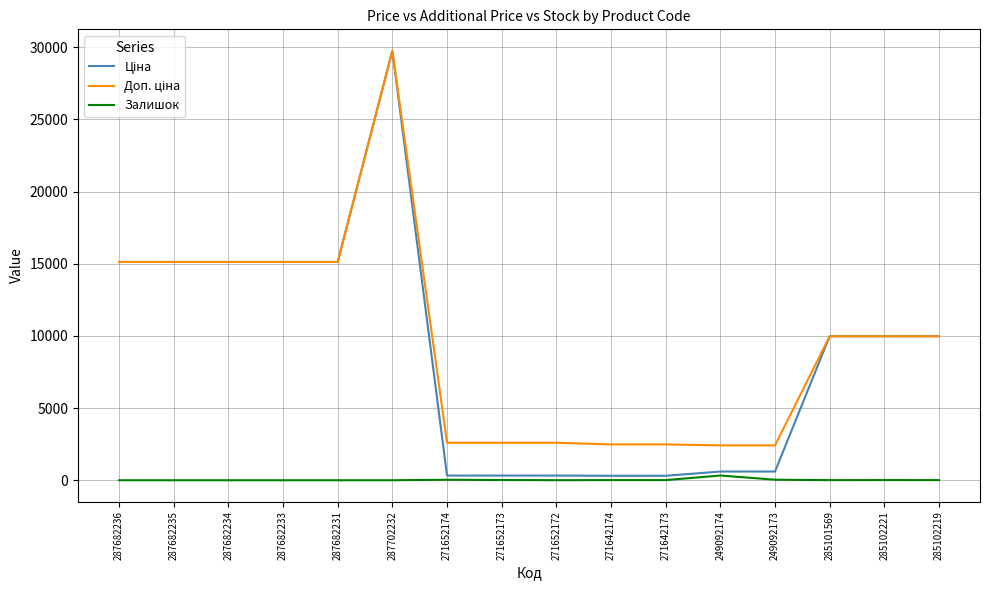

How many lines are shown in the chart?

3